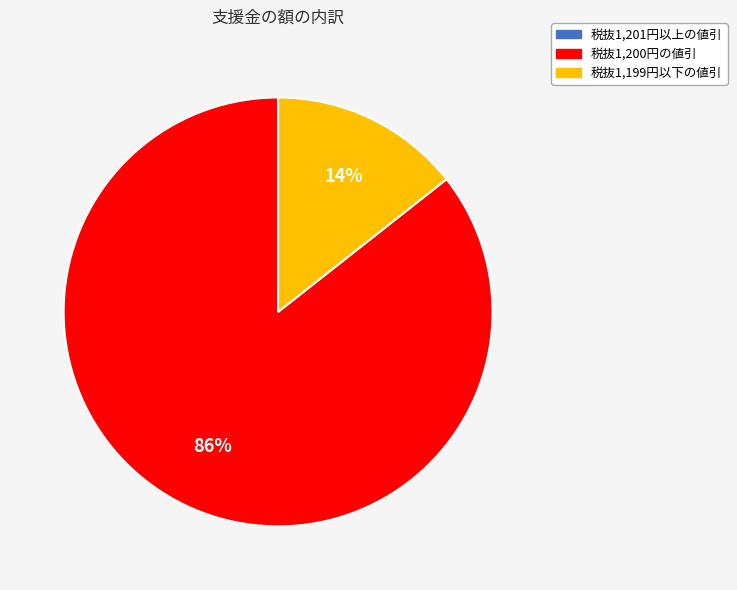

Is there any slice that represents more than half of the pie?

Yes